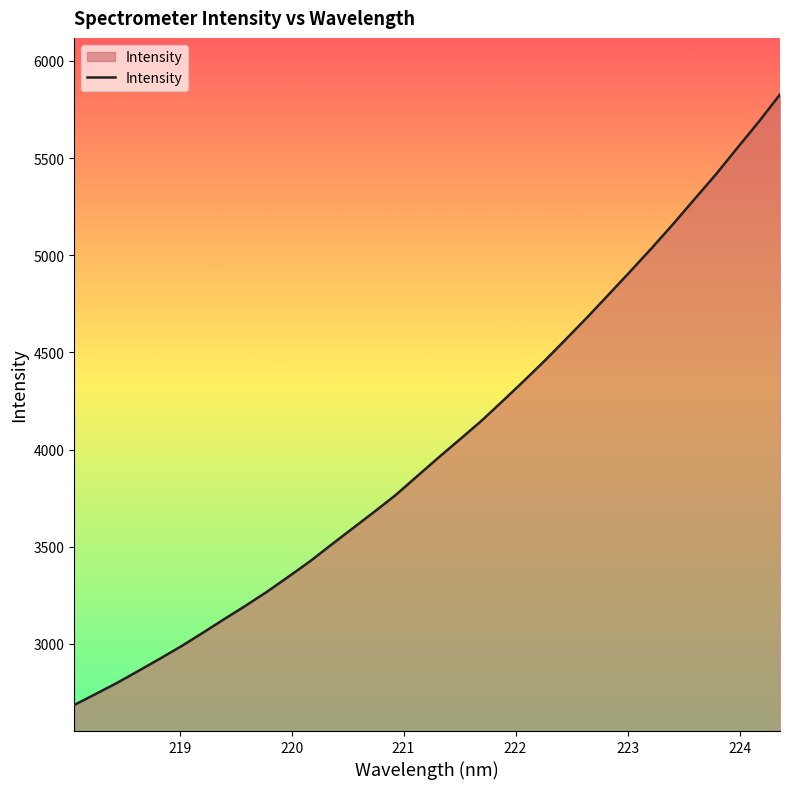

What is the average value?

4028.4